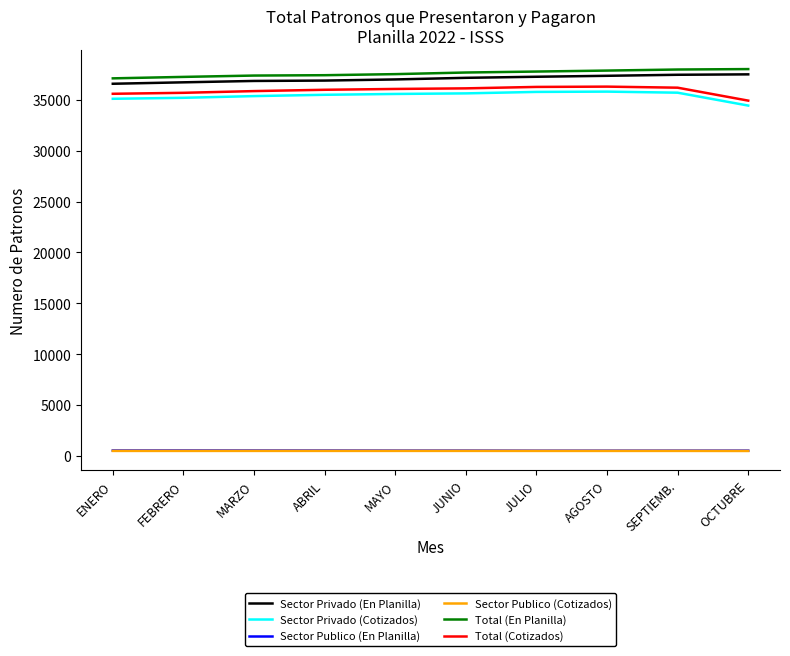

Which series has the widest spread of values?

Total (Cotizados)